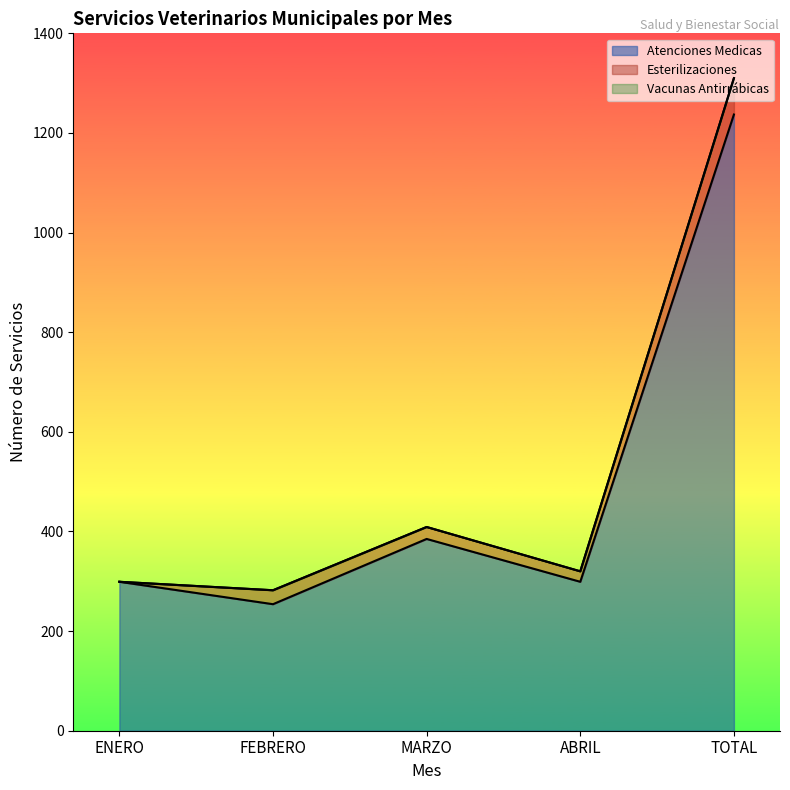

At which category is the sum across all series the highest?

TOTAL